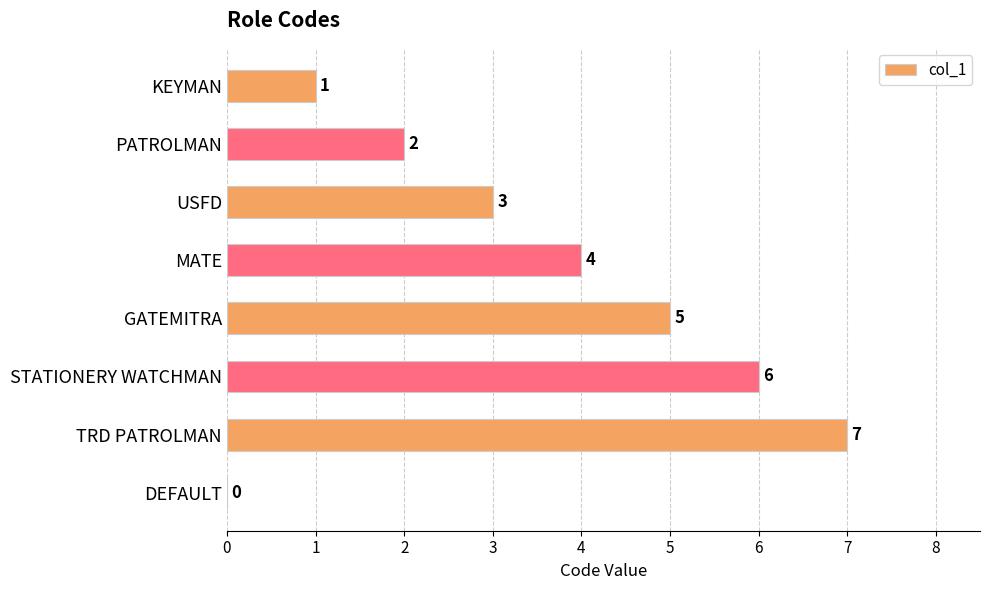

What is the sum of all values?

28